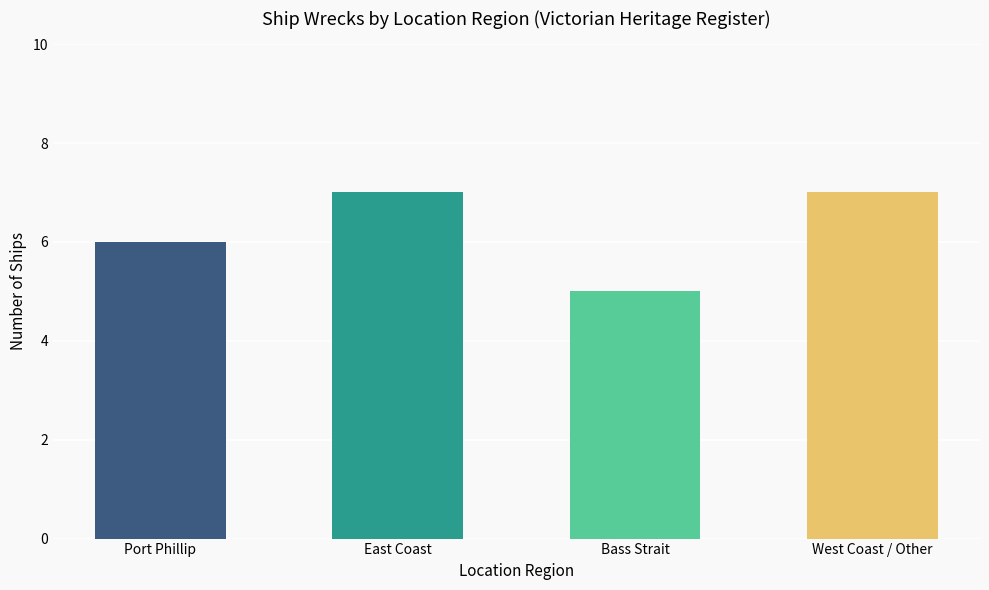

What position from the right is East Coast?

3